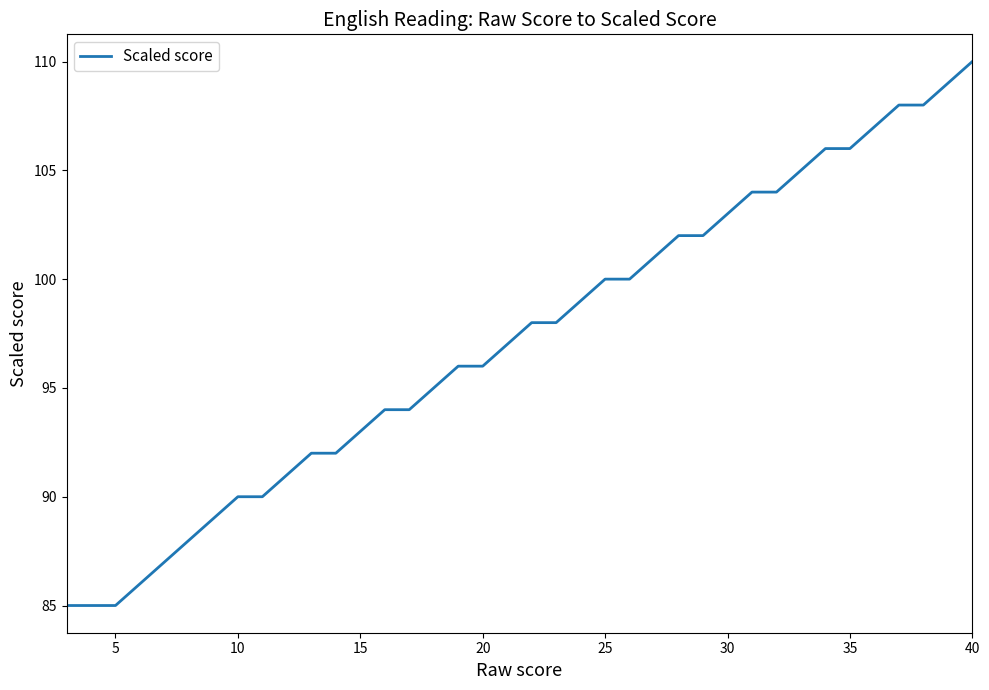

What is the difference between the maximum and minimum values?

25